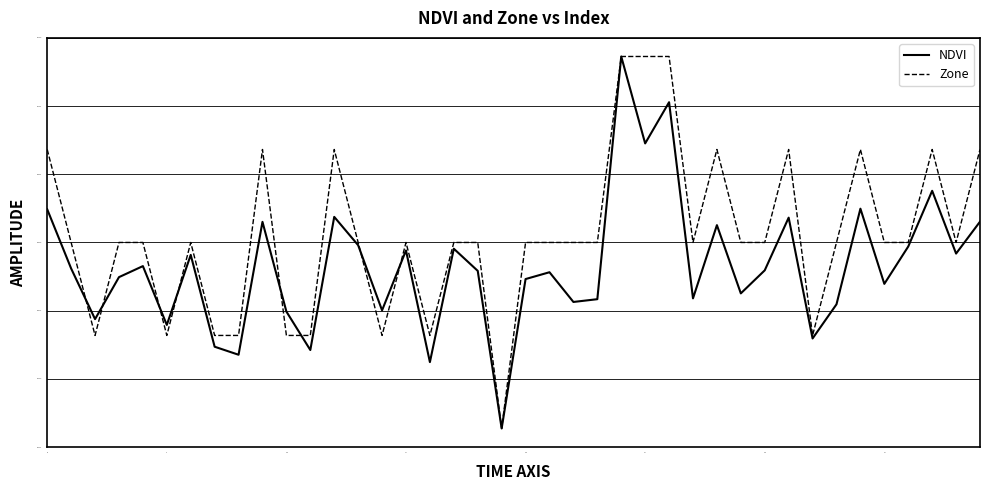

Rank the series by their average value, from highest to lowest.

Zone, NDVI